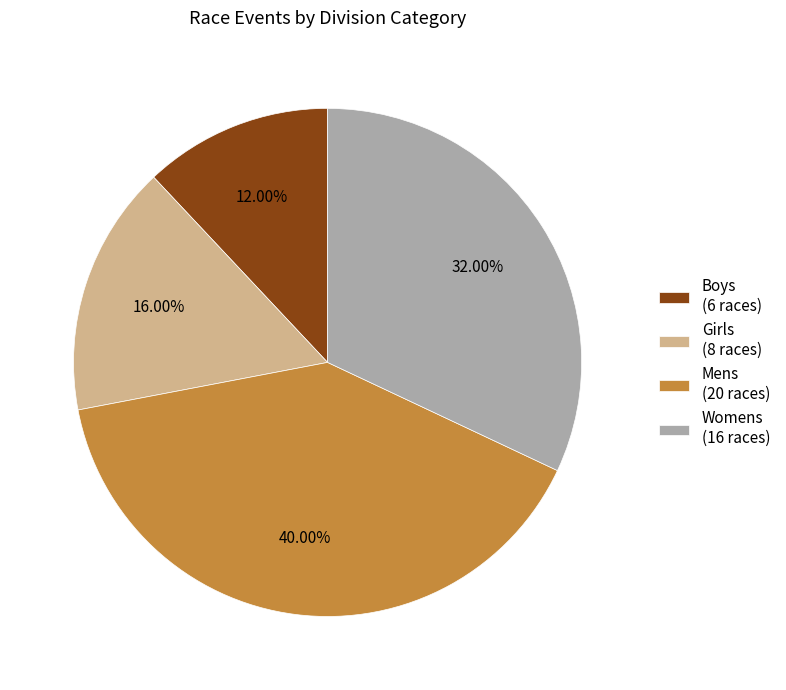

True or false: Boys accounts for 22% of the total.

False